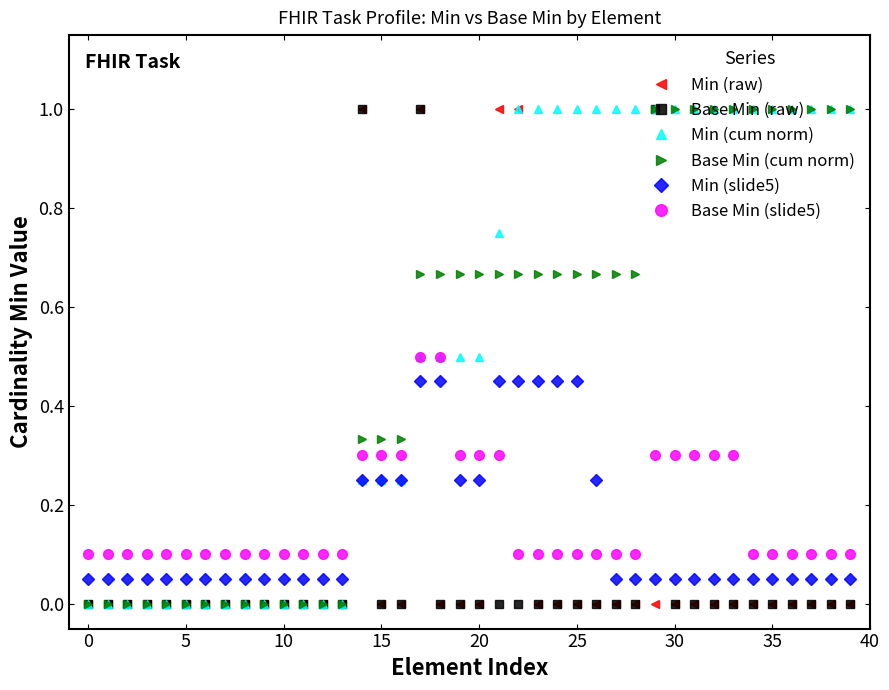

True or false: Base Min (slide5) and Min (slide5) cross at least once.

True